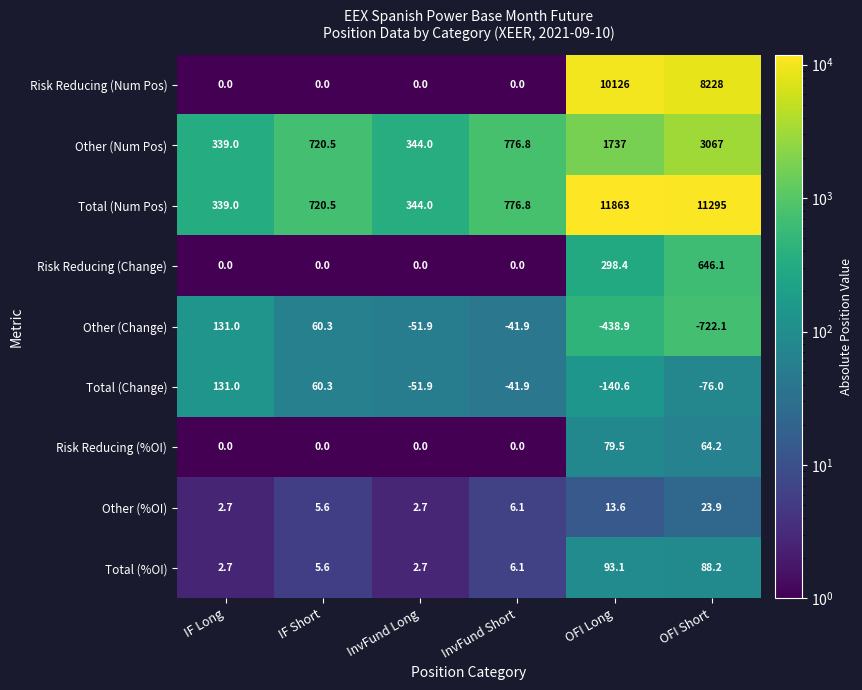

How many values in the Other (Num Pos) series are below 776?

3